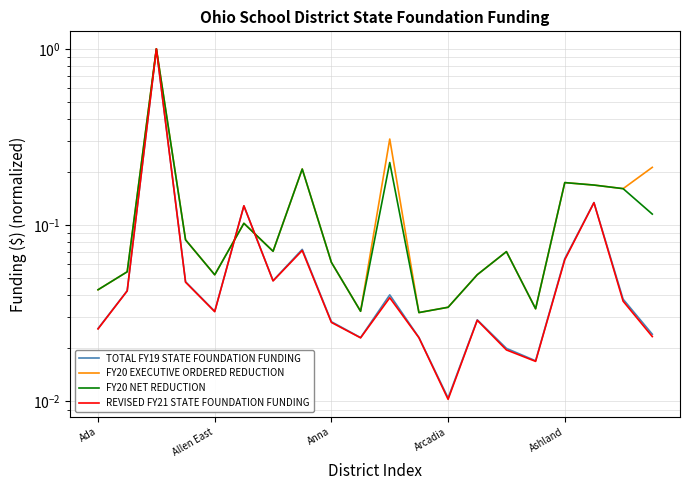

How many interior local peaks does the REVISED FY21 STATE FOUNDATION FUNDING series have?

6